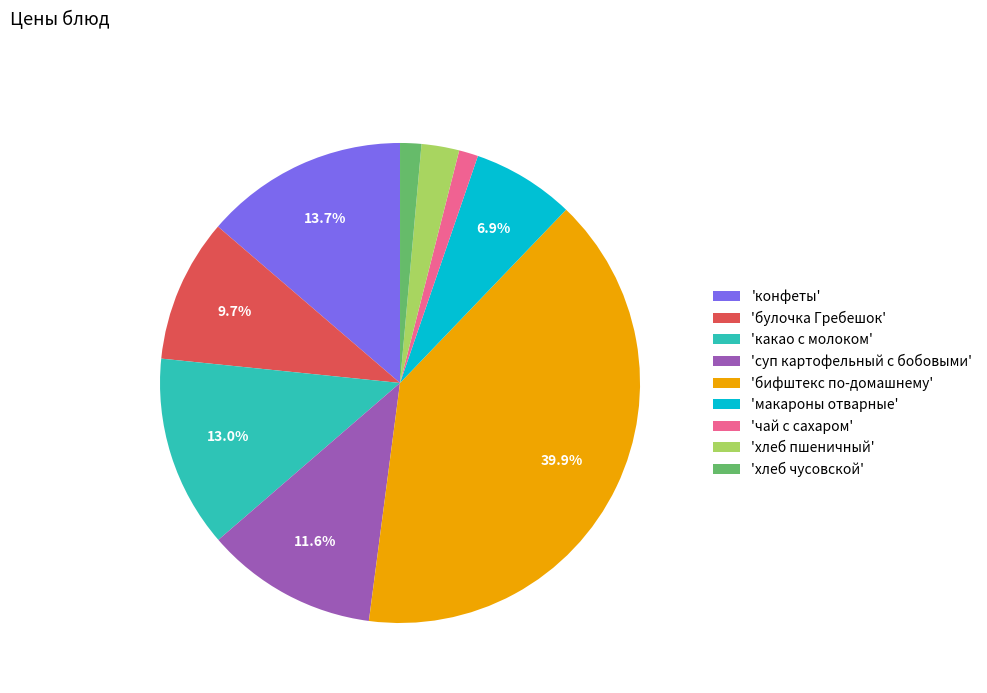

Is there a majority slice in this chart?

No